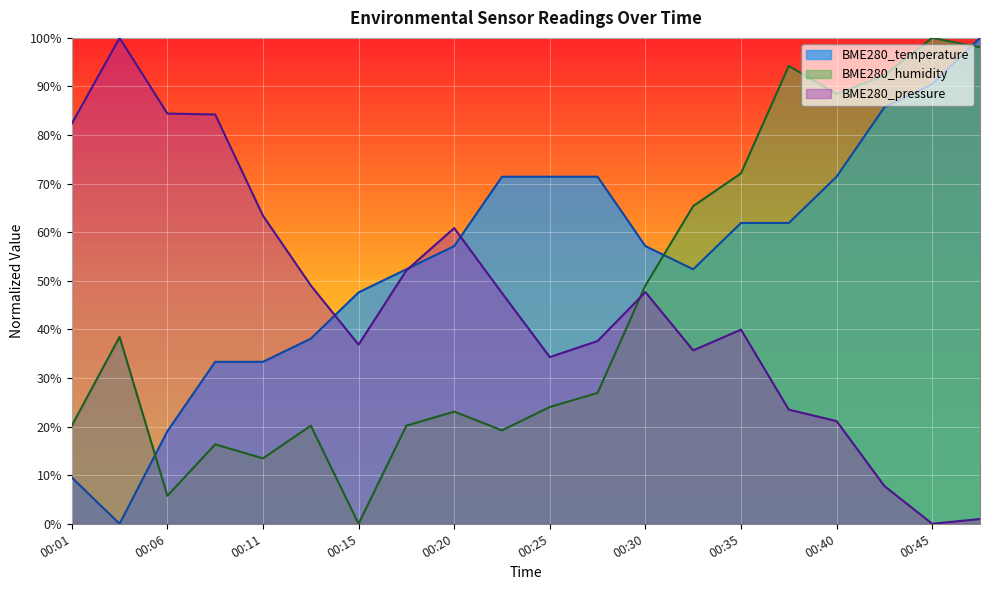

At 00:37, list the series in order from largest to smallest.

BME280_humidity, BME280_temperature, BME280_pressure